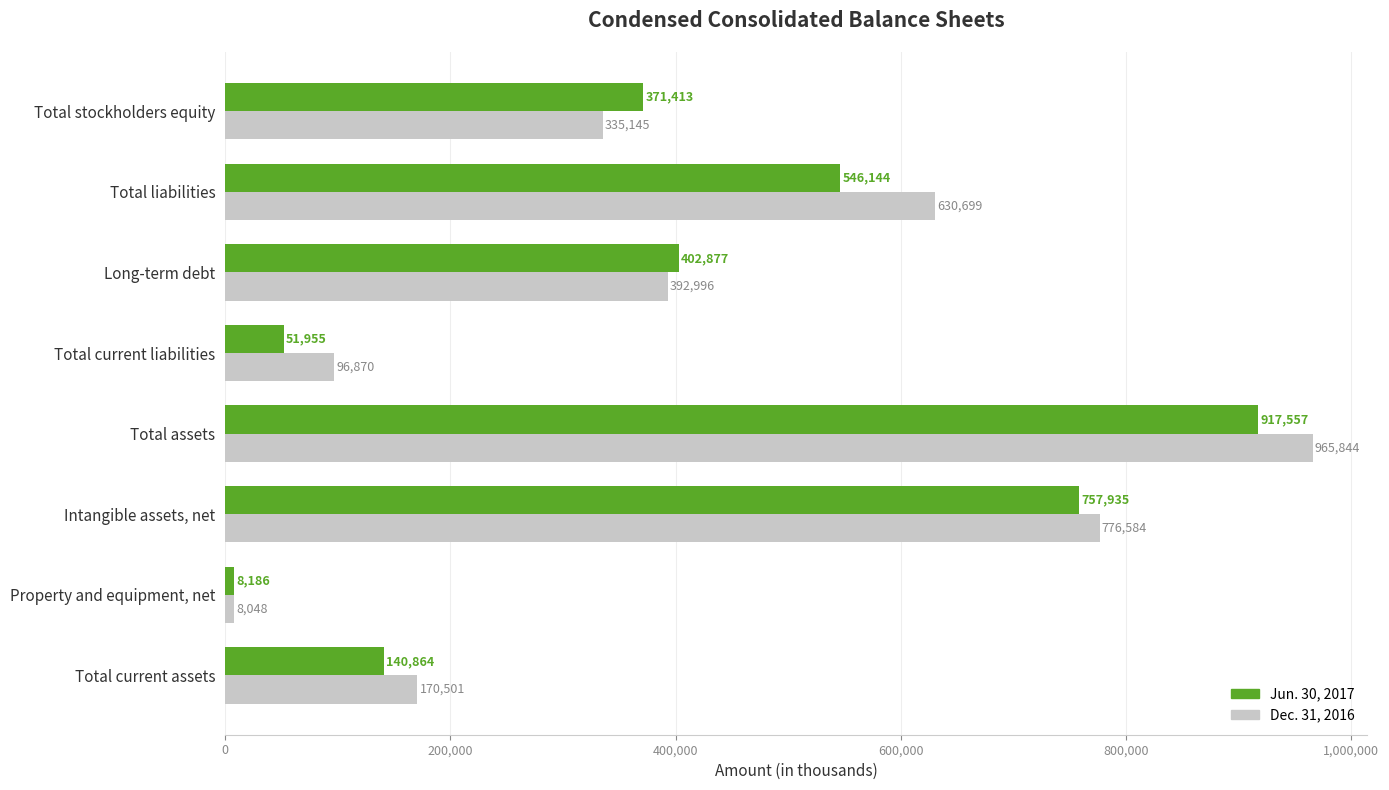

Which series has the largest total across all categories?

Dec. 31, 2016